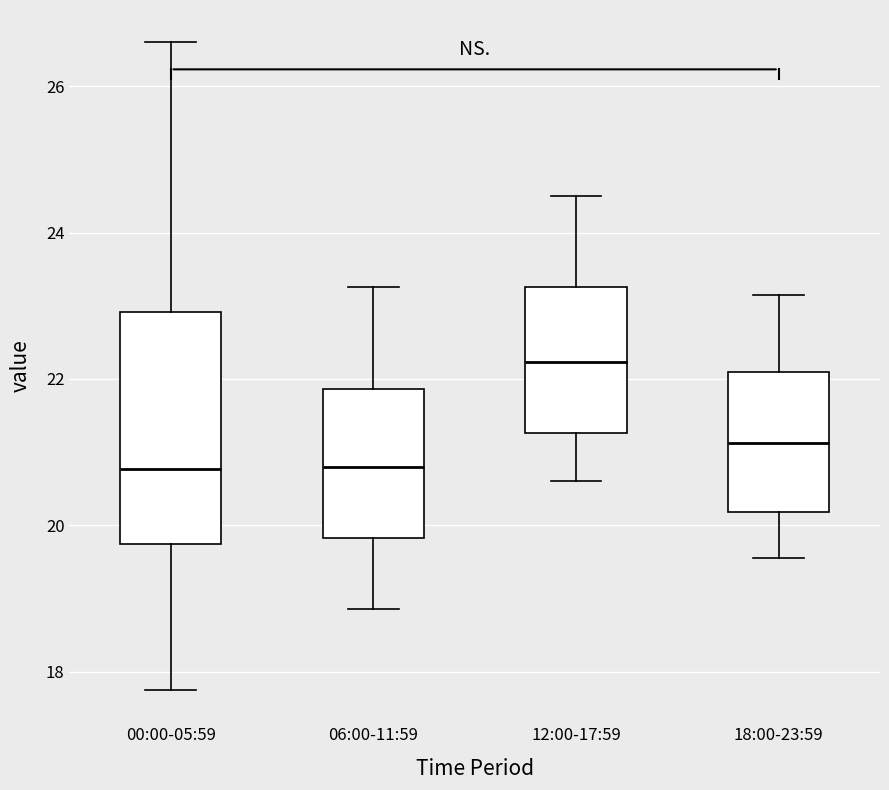

Comparing the boxes themselves (not the whiskers), which one is the tallest?

00:00-05:59